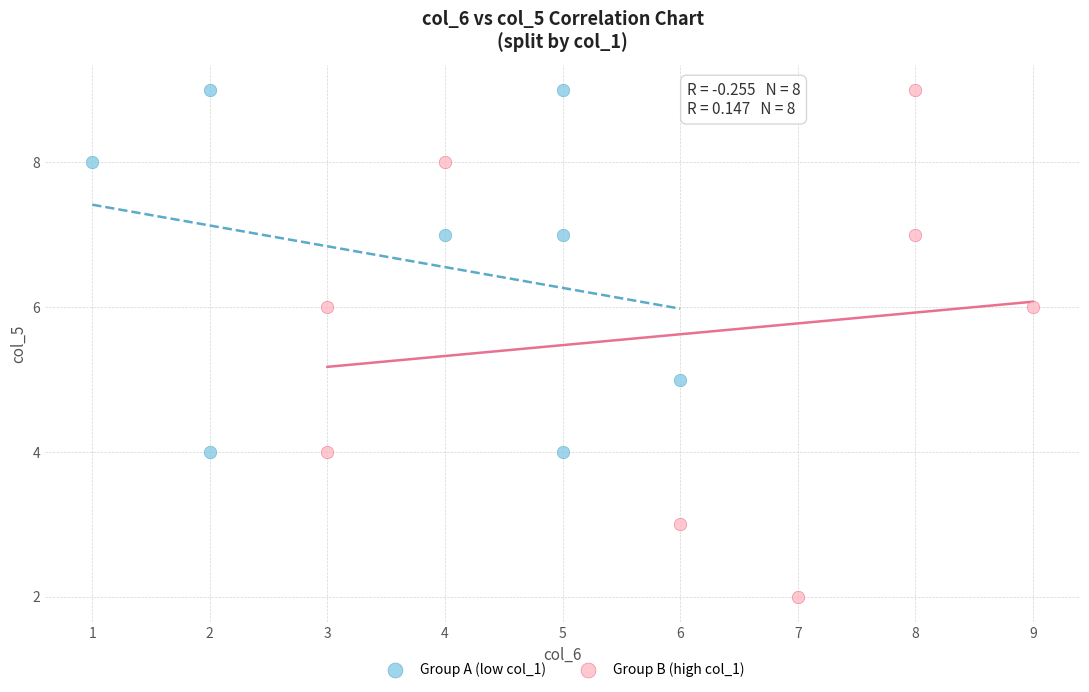

Which series has the widest spread of Y values?

Group B (high col_1)